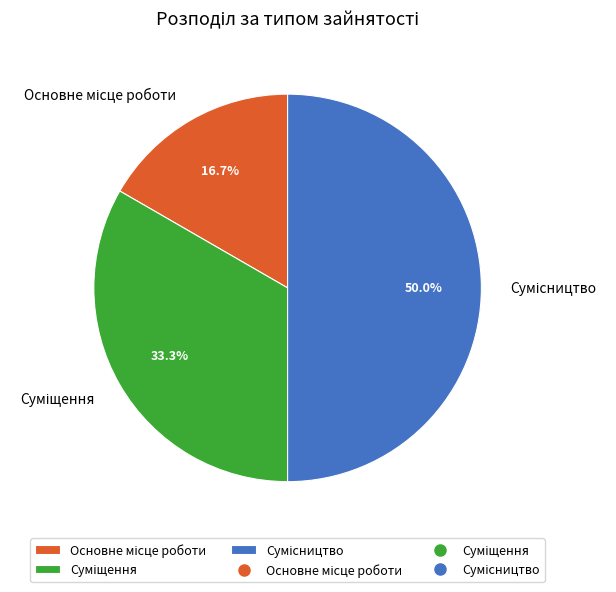

To the nearest percent, what is the difference between the largest and smallest slice percentages?

33%